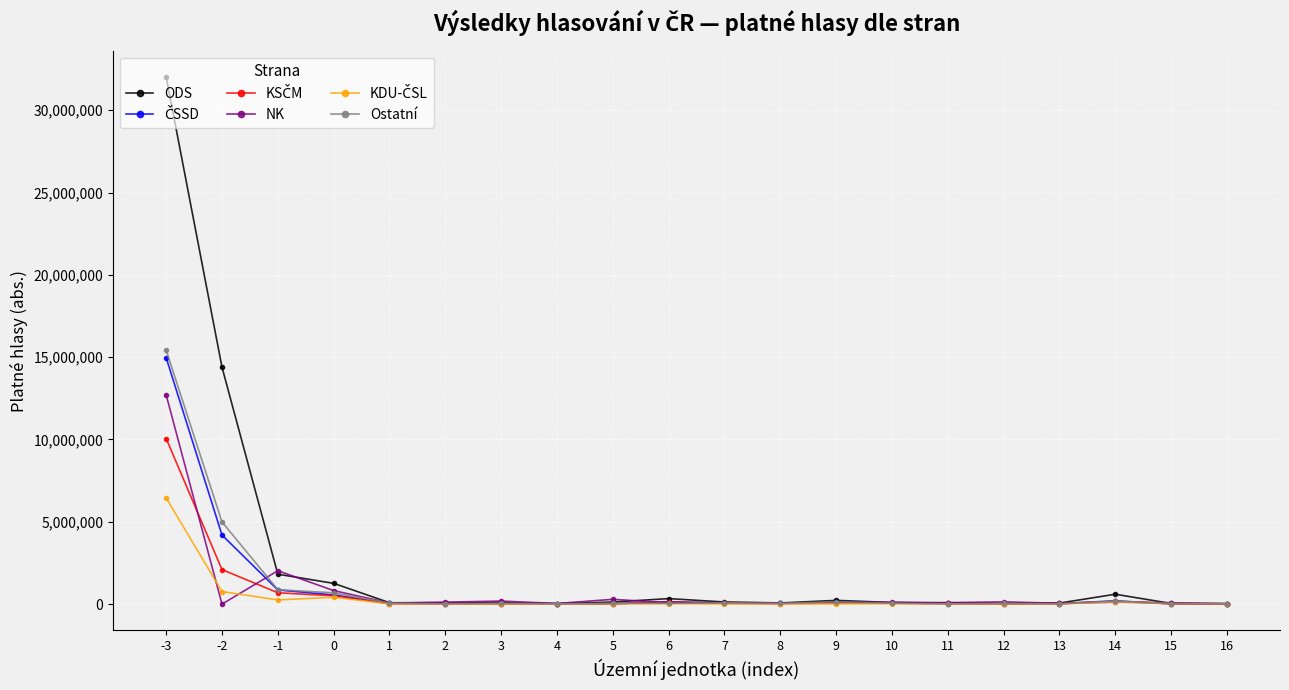

What is the maximum value shown in the chart?

32013863